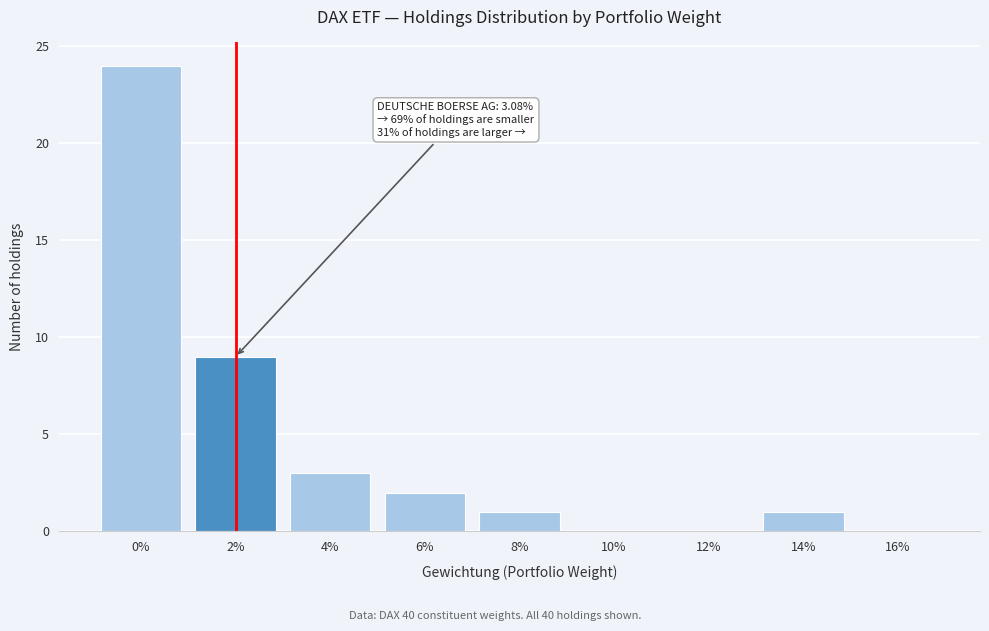

Reading left to right, extract all data points from this chart.

0%=24	2%=9	4%=3	6%=2	8%=1	10%=0	12%=0	14%=1	16%=0